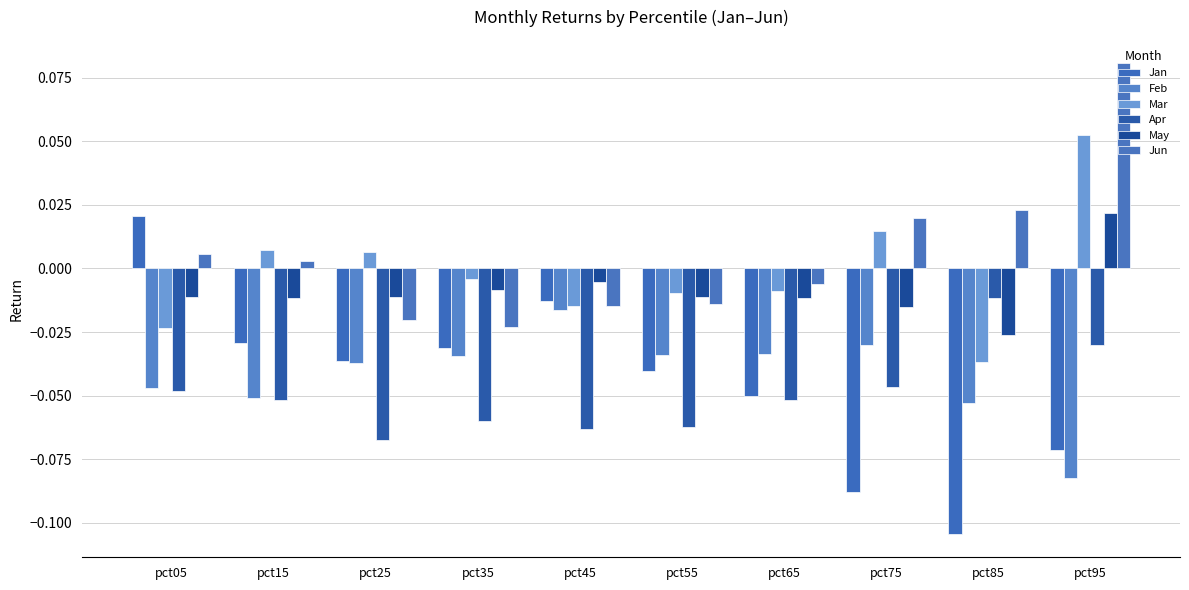

Count the number of categories in the chart.

10